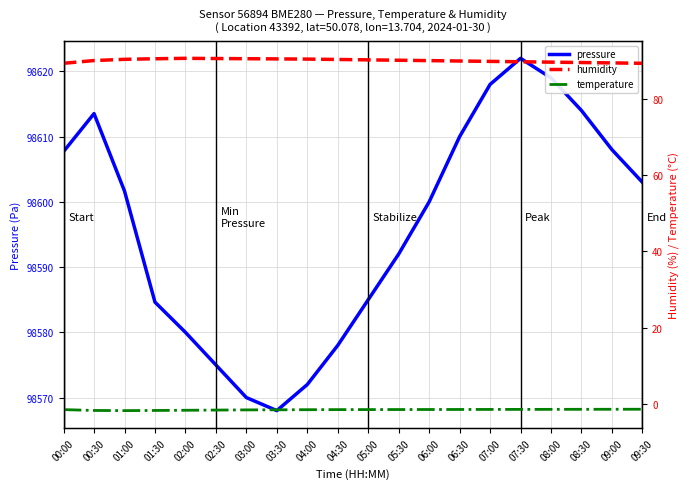

At which label does temperature reach its minimum?

01:00